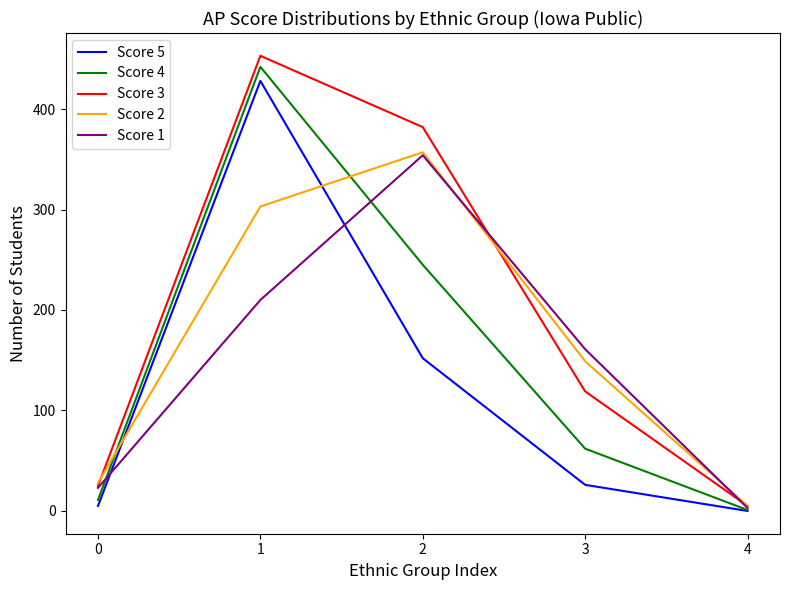

Is the value of Score 2 at 4 greater than the value of Score 4 at 0?

No